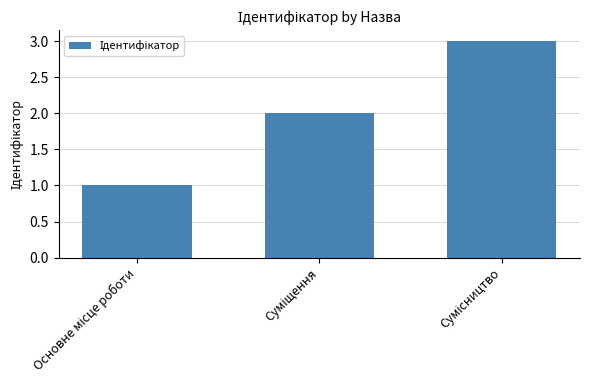

What is the maximum value shown in the chart?

3